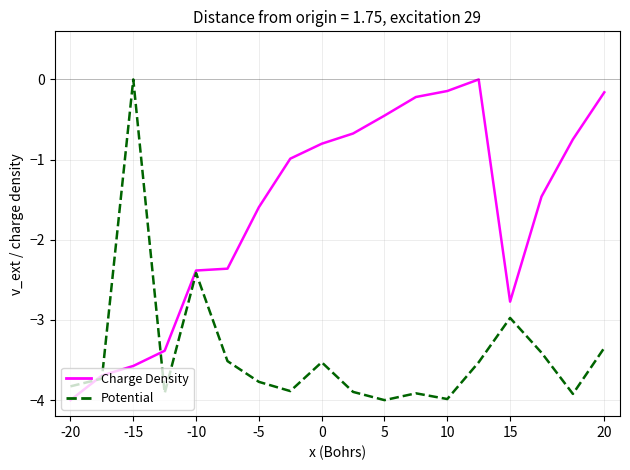

What is the minimum value shown in the chart?

-4.0